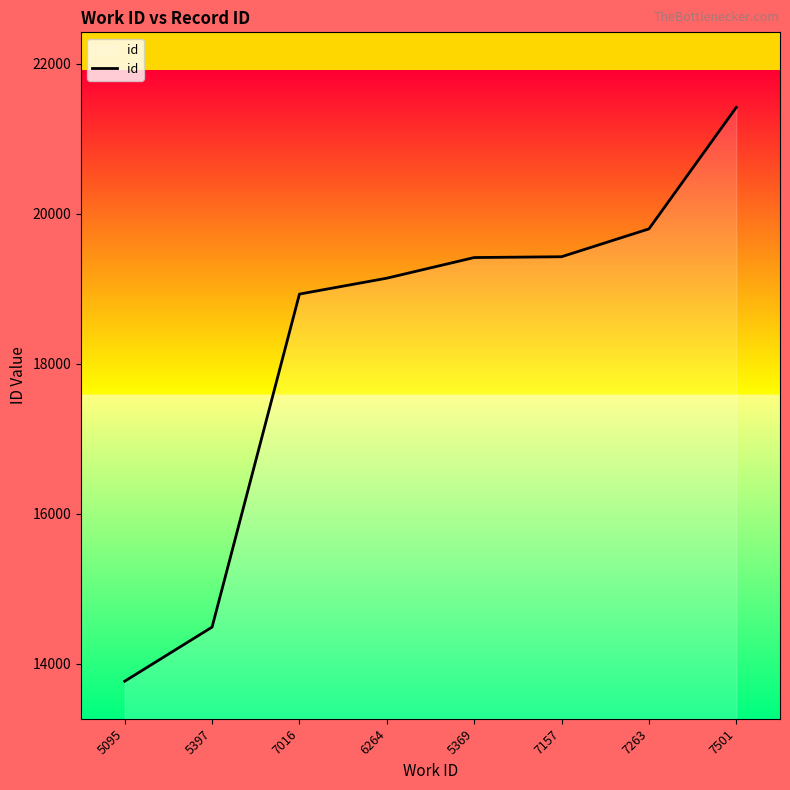

Is it true that the value at 7501 is 21418?

True